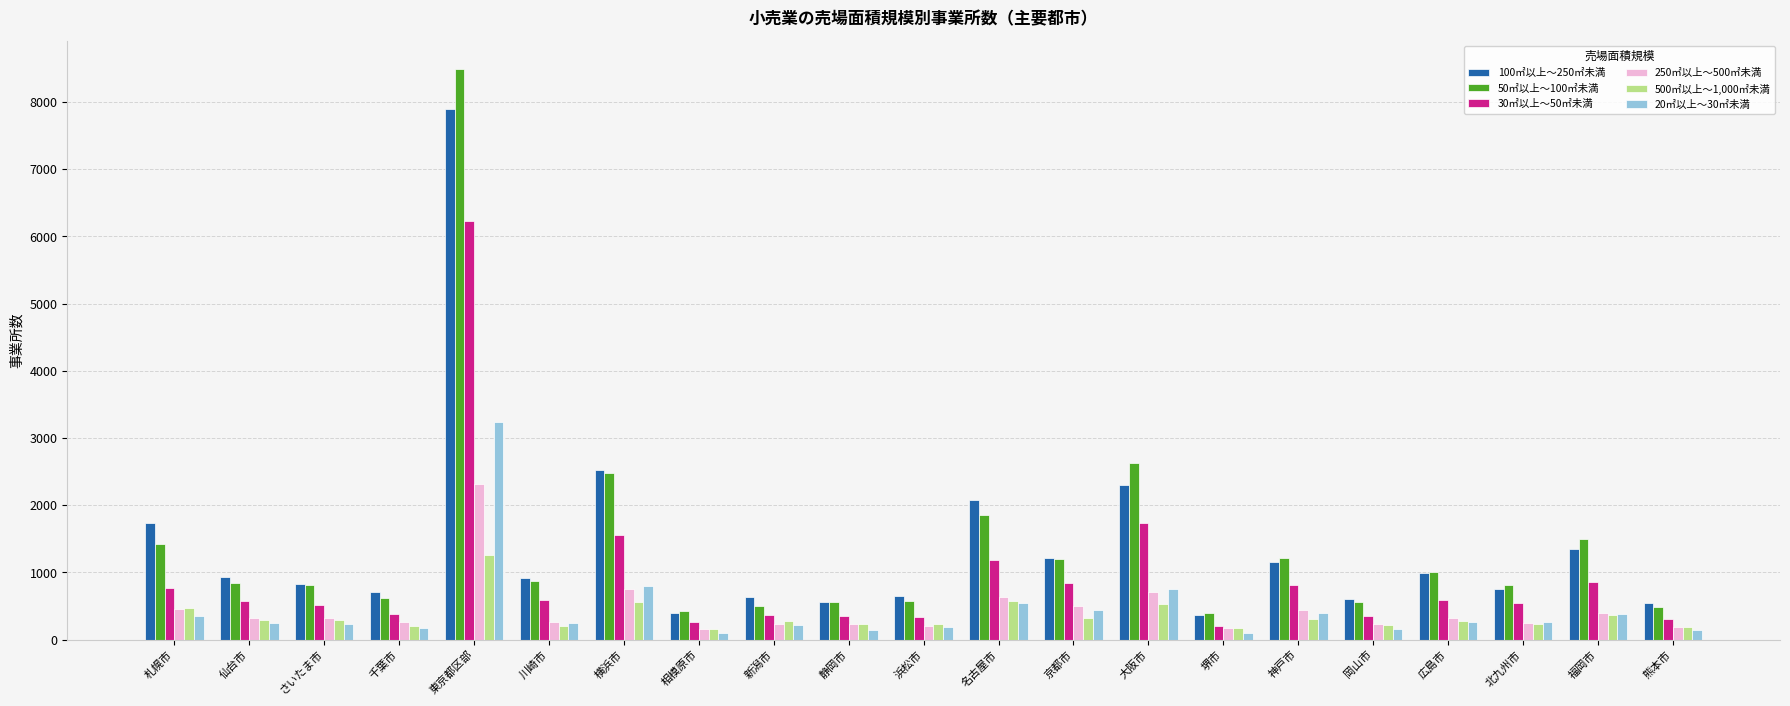

Which category has the highest value across all series?

東京都区部